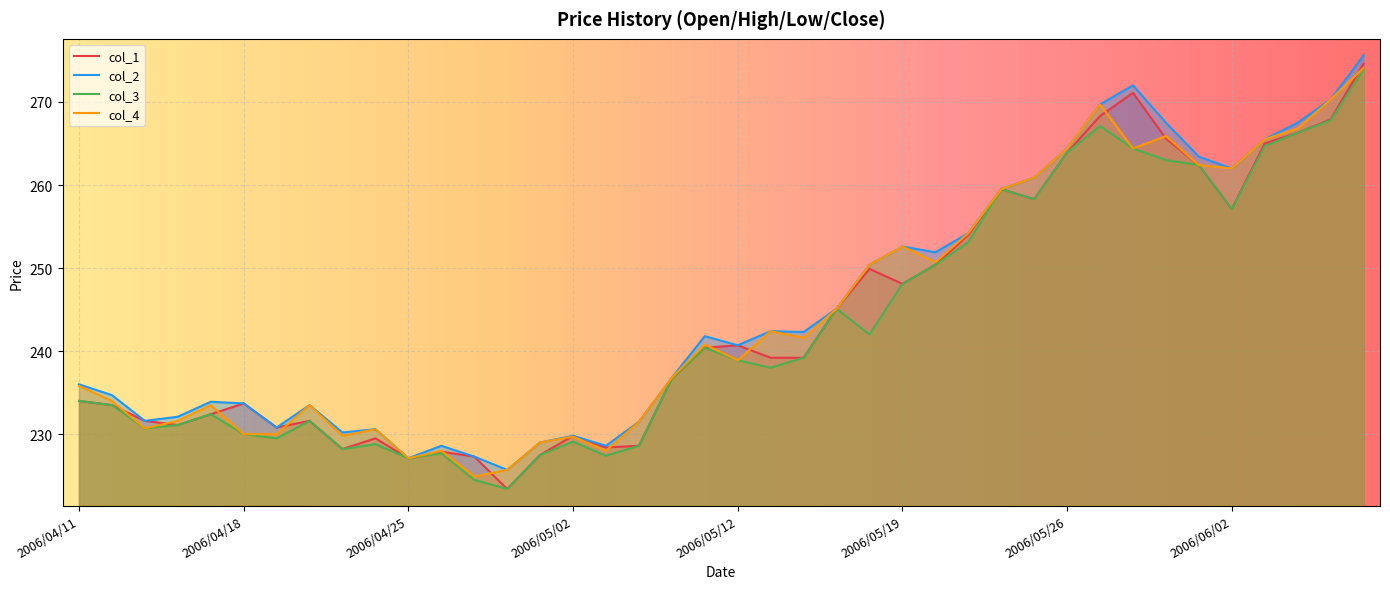

Reading left to right, what are all the values shown in this chart?

col_1: 234.0	233.5	231.6	231.1	232.4	233.7	230.8	231.6	228.2	229.5	227.1	227.9	227.3	223.4	227.5	229.8	228.4	228.6	236.7	240.4	240.7	239.2	239.2	245.1	249.9	248.1	250.4	254.0	259.5	258.3	263.9	268.3	271.1	265.6	262.4	257.1	265.0	266.3	267.9	274.6
col_2: 236.0	234.7	231.6	232.1	233.9	233.7	230.8	233.5	230.2	230.6	227.1	228.6	227.3	225.7	229.0	229.8	228.6	231.5	236.8	241.8	240.7	242.4	242.3	245.1	250.4	252.6	251.9	254.2	259.5	260.9	264.4	269.7	272.0	267.5	263.4	262.0	265.5	267.5	270.3	275.6
col_3: 234.0	233.5	230.7	231.1	232.4	230.0	229.5	231.6	228.2	228.8	227.1	227.7	224.5	223.4	227.5	229.1	227.4	228.6	236.7	240.4	238.9	238.0	239.2	245.1	242.0	248.1	250.4	253.1	259.5	258.3	263.9	267.1	264.4	263.0	262.4	257.1	264.7	266.3	267.8	273.9
col_4: 235.8	234.0	230.7	231.6	233.5	230.0	230.0	233.5	229.8	230.6	227.1	228.0	224.9	225.7	229.0	229.7	228.0	231.5	236.8	240.8	238.9	242.4	241.6	245.1	250.4	252.6	250.7	254.2	259.5	260.9	264.4	269.7	264.4	265.9	262.4	262.0	265.5	266.8	270.3	274.1